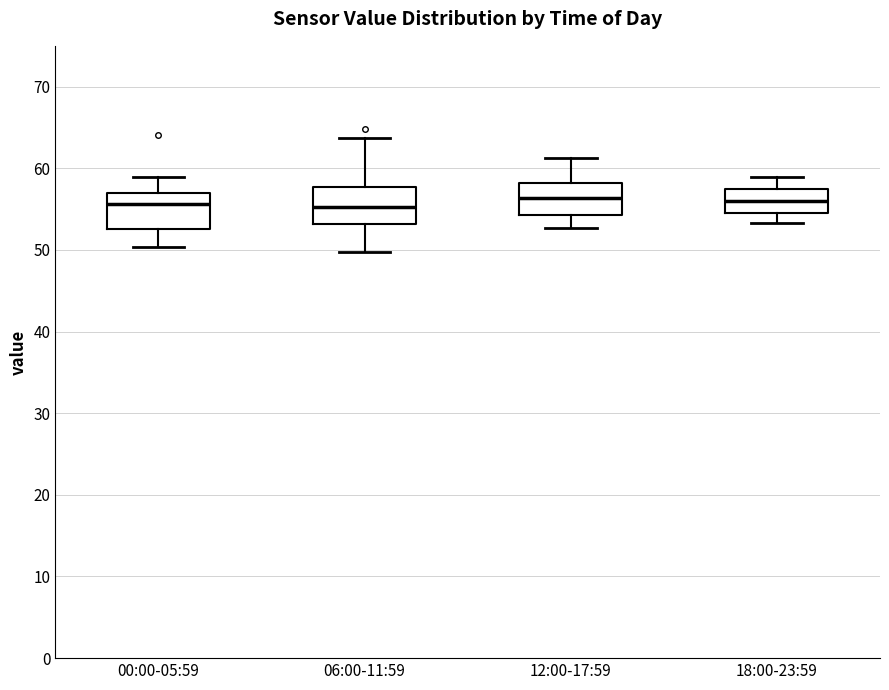

Where does the upper whisker of the box for 12:00-17:59 end on the y-axis? The values are not printed on the chart, so give them approximately, as read against the axis.

61